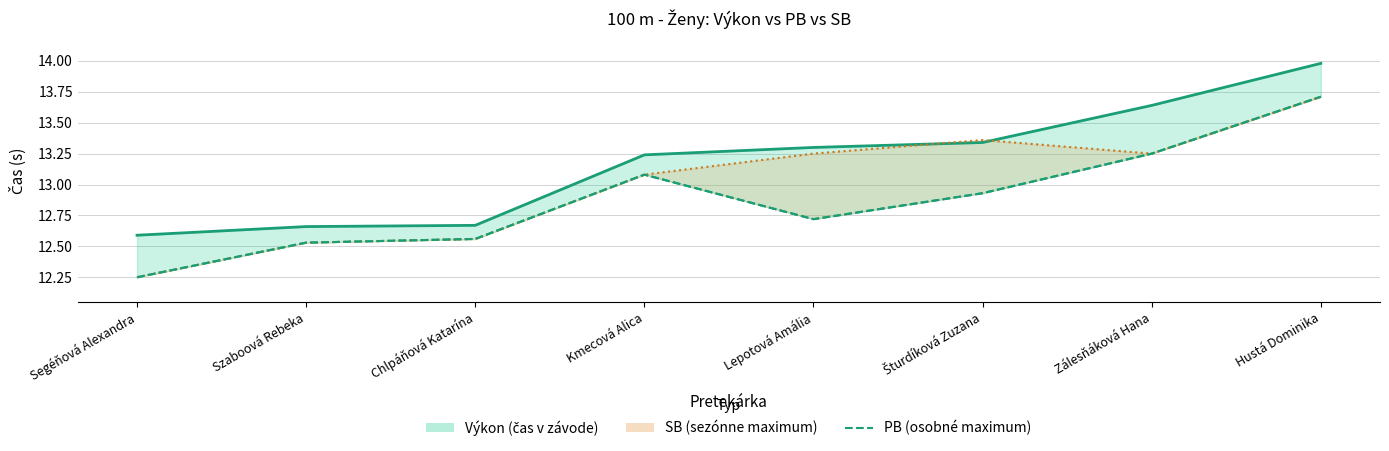

What are all the series names shown in the legend?

Výkon, SB, PB